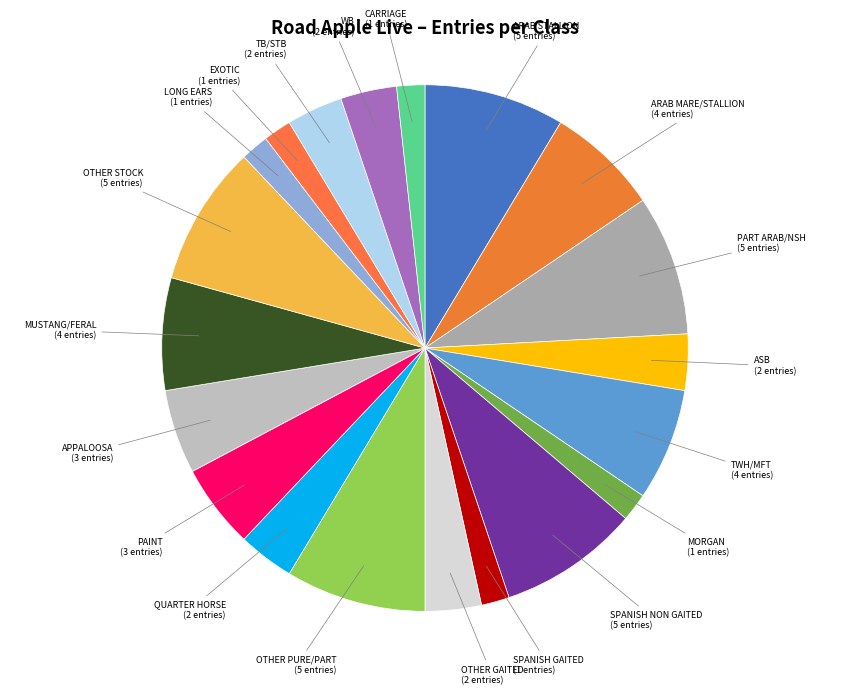

Count the number of slices in the pie.

20